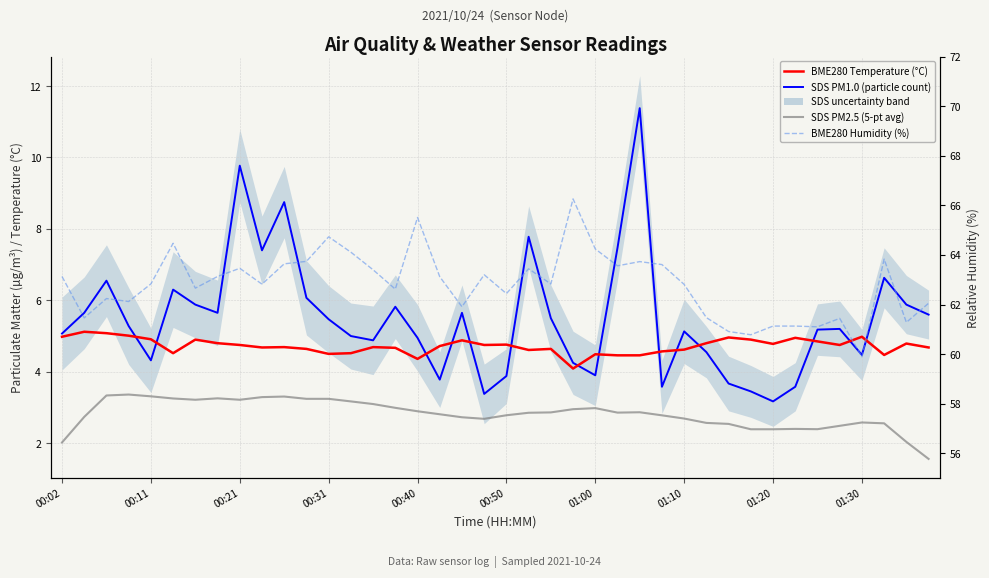

What is the value of the SDS PM1.0 (particle count) point at the 28th from the left?

3.6